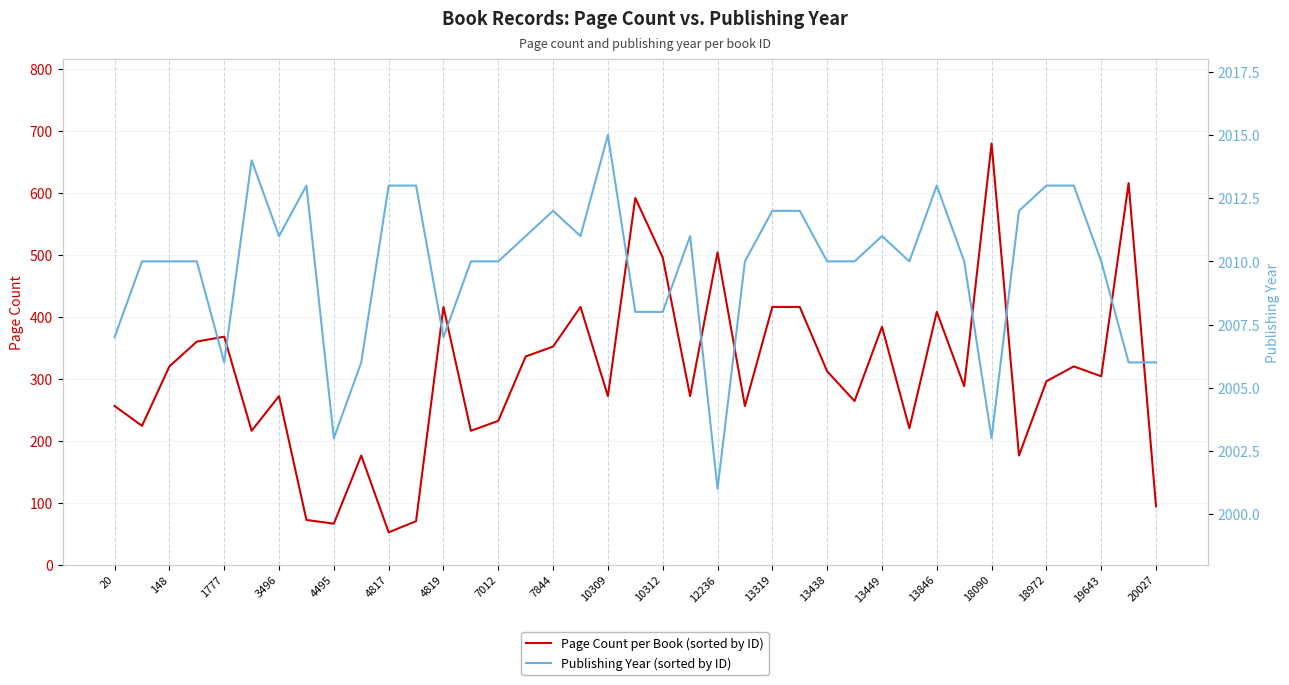

What are all the series names shown in the legend?

Page Count per Book (sorted by ID), Publishing Year (sorted by ID)